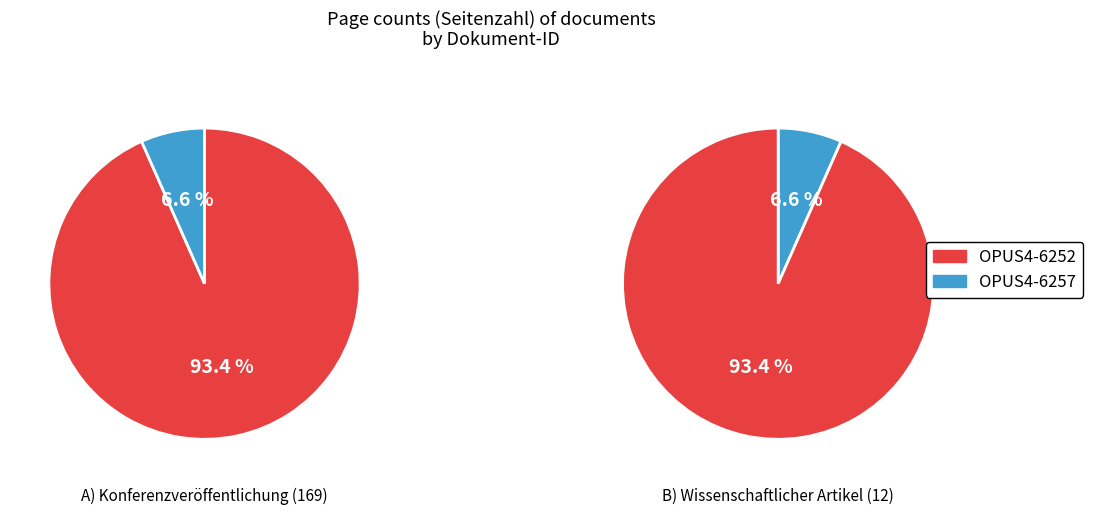

To the nearest percent, what is the average slice percentage?

50%